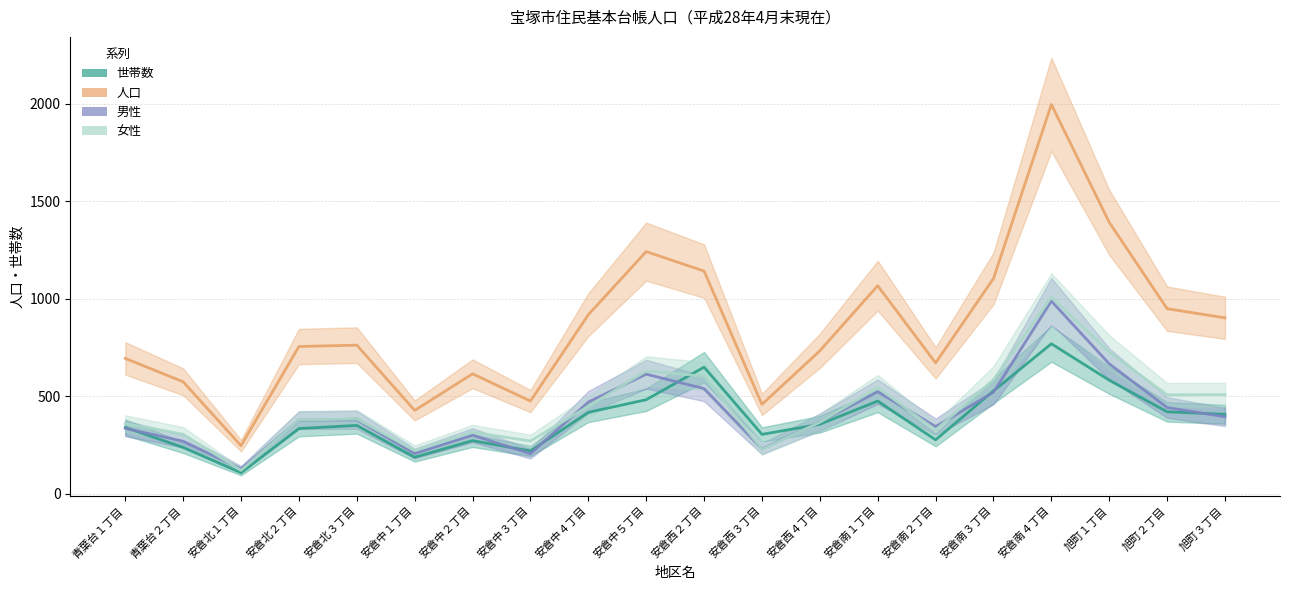

How many interior local peaks does the 人口 series have?

5